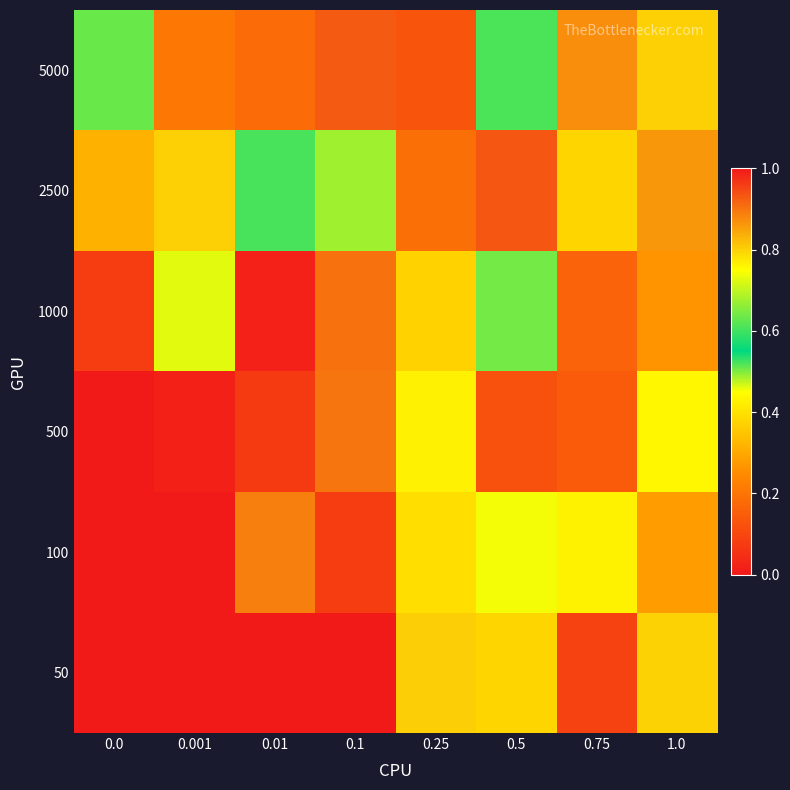

Which series has the widest spread of values?

500